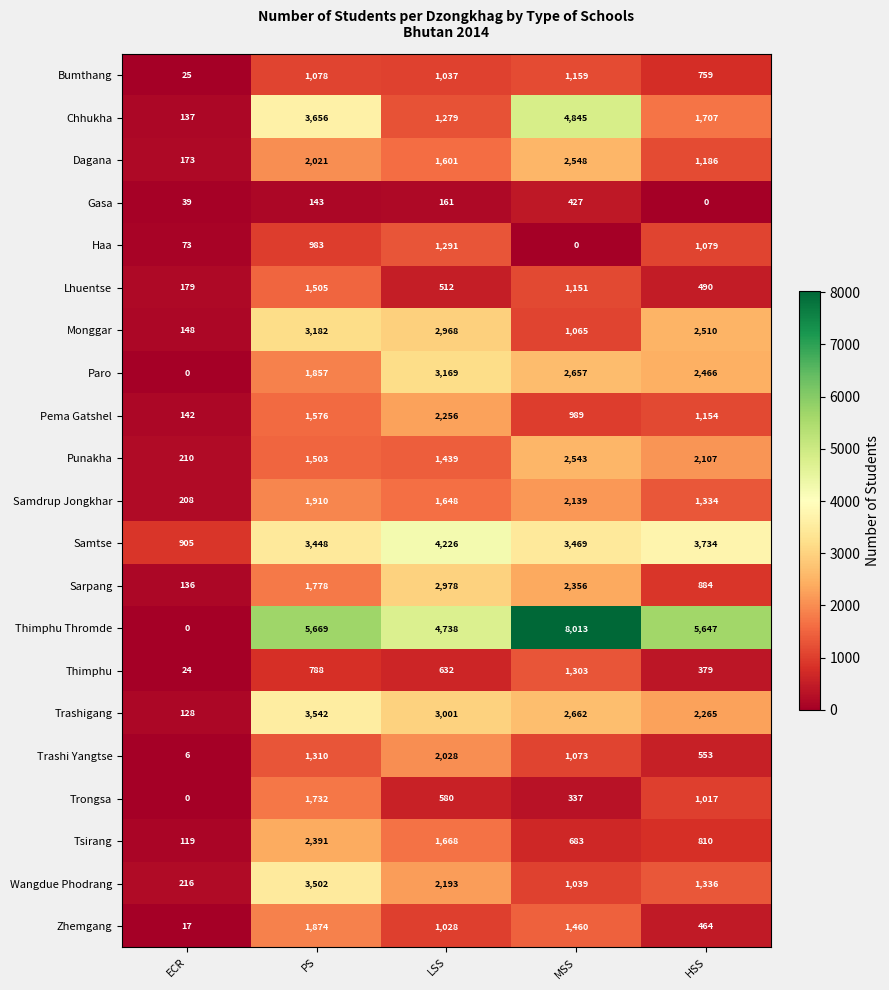

What is the total value across all series at HSS?

31881